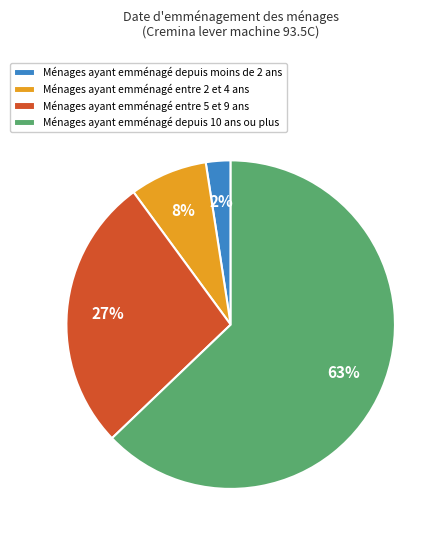

To the nearest percent, what percentage of the pie is Ménages ayant emménagé entre 5 et 9 ans?

27%